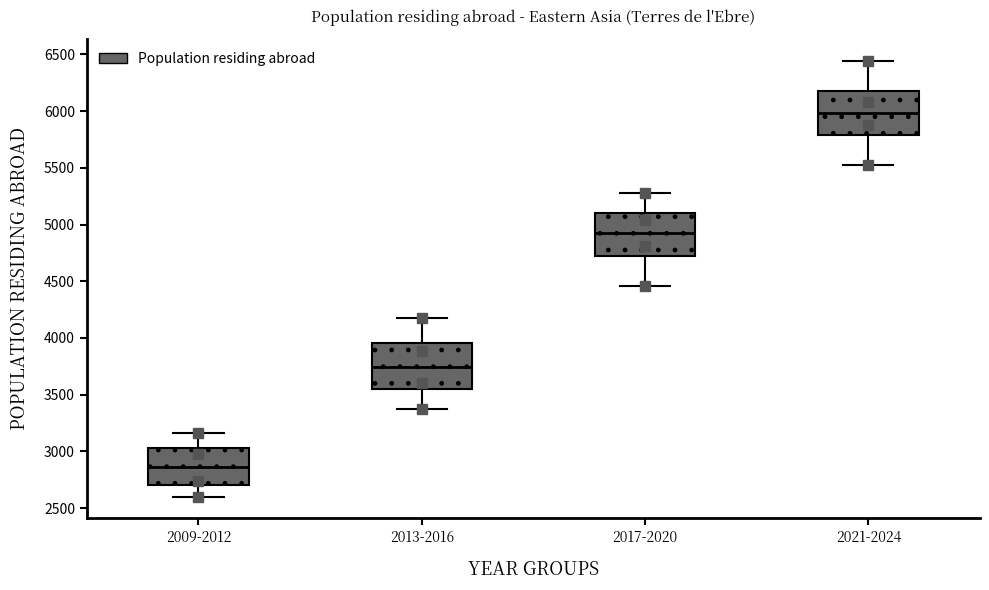

Reading left to right, read every box against the y-axis: the position of its median line, the range the box covers, and the ends of its whiskers. The values are not printed on the chart, so give them approximately, as read against the axis.

2009-2012: median 2850, box 2700 to 3050, whiskers 2600 to 3150
2013-2016: median 3750, box 3550 to 3950, whiskers 3400 to 4200
2017-2020: median 4950, box 4750 to 5100, whiskers 4450 to 5300
2021-2024: median 6000, box 5800 to 6150, whiskers 5500 to 6450